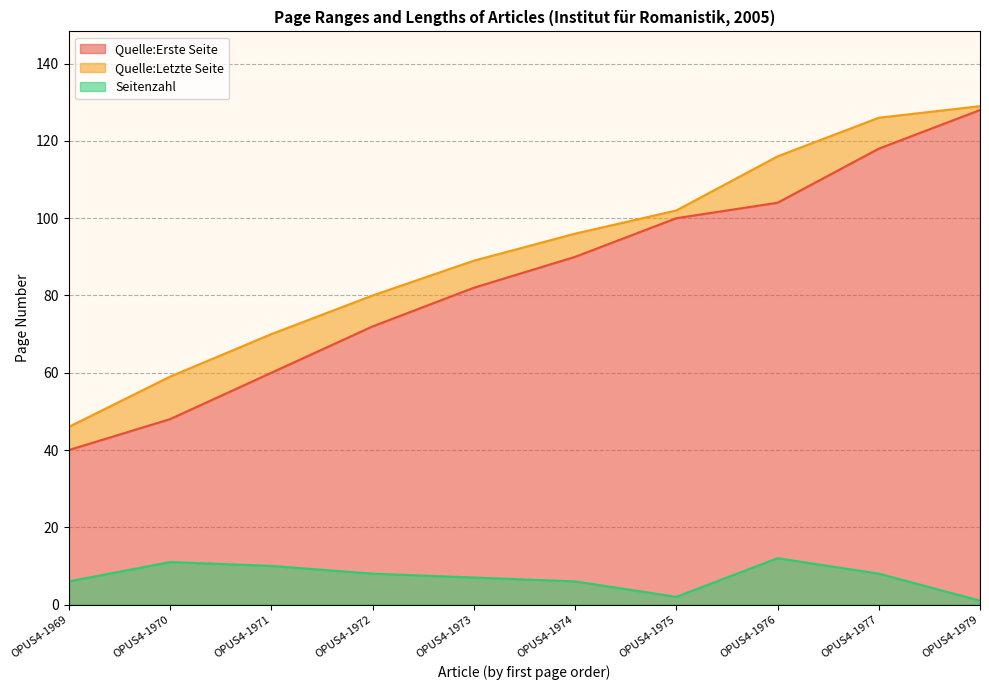

True or false: Quelle:Erste Seite and Seitenzahl cross at least once.

False